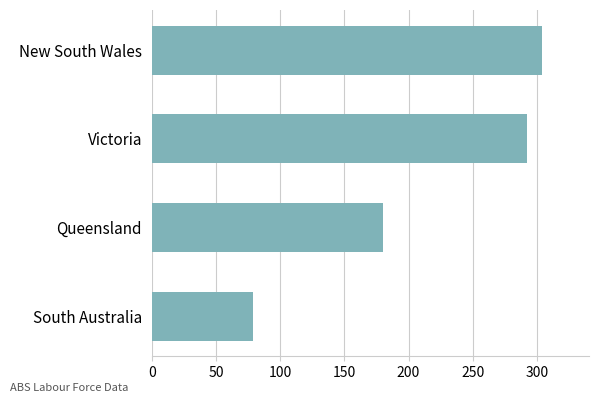

Approximately how many times larger is the value at Queensland compared to South Australia?

2.3